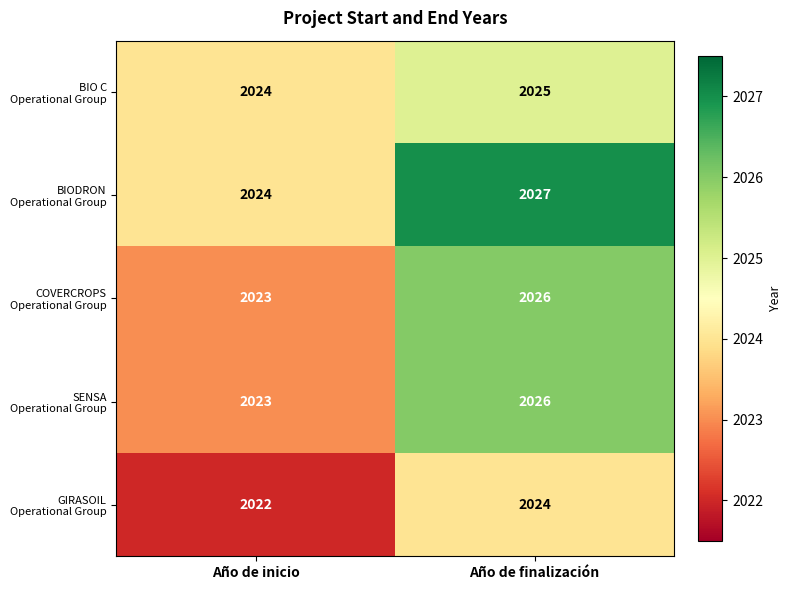

What is the greatest value displayed?

2027